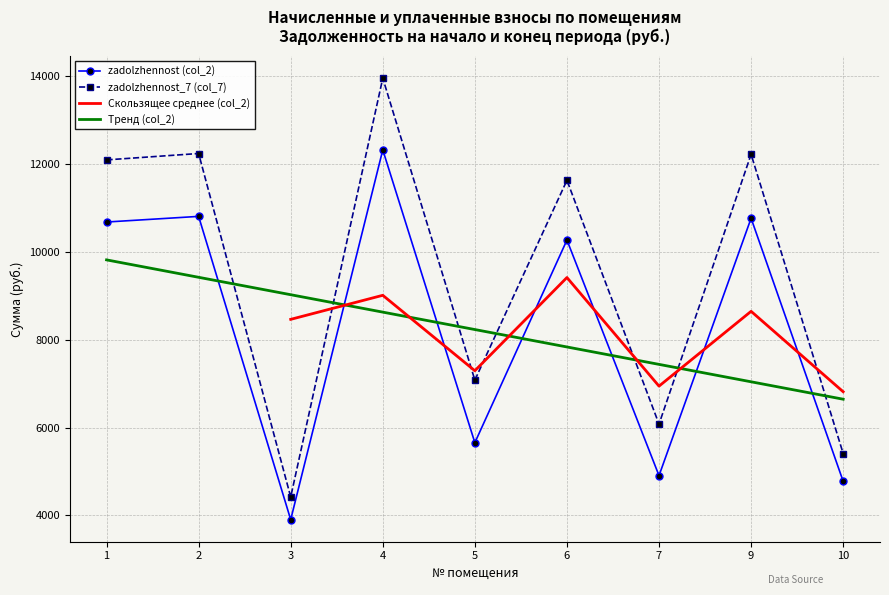

Rank the series at 7 from lowest to highest value.

zadolzhennost (col_2), zadolzhennost_7 (col_7)